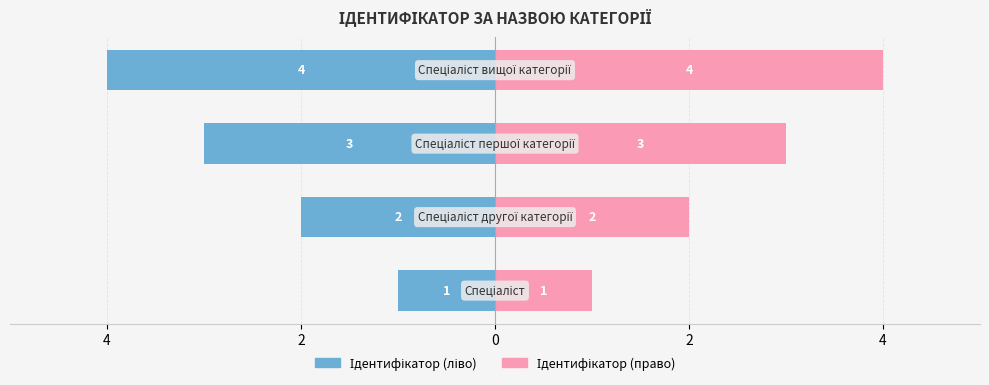

List the series in order of their peak value, lowest first.

Ідентифікатор (ліво), Ідентифікатор (право)